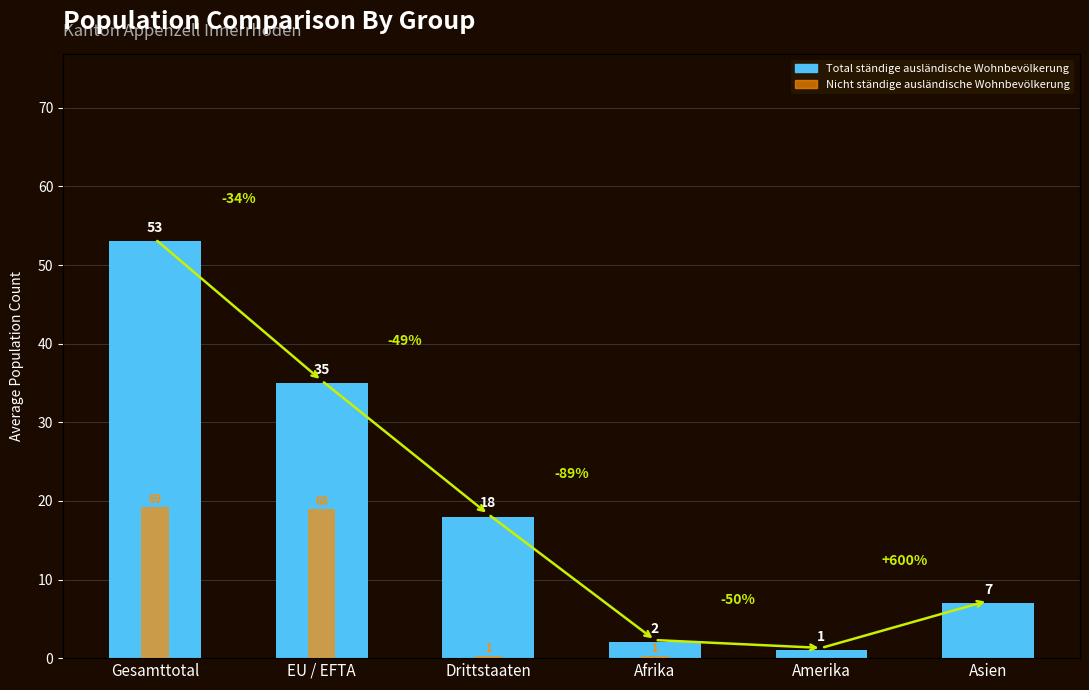

True or false: Nicht ständige ausländische Wohnbevölkerung has a value of 0 at Asien.

True